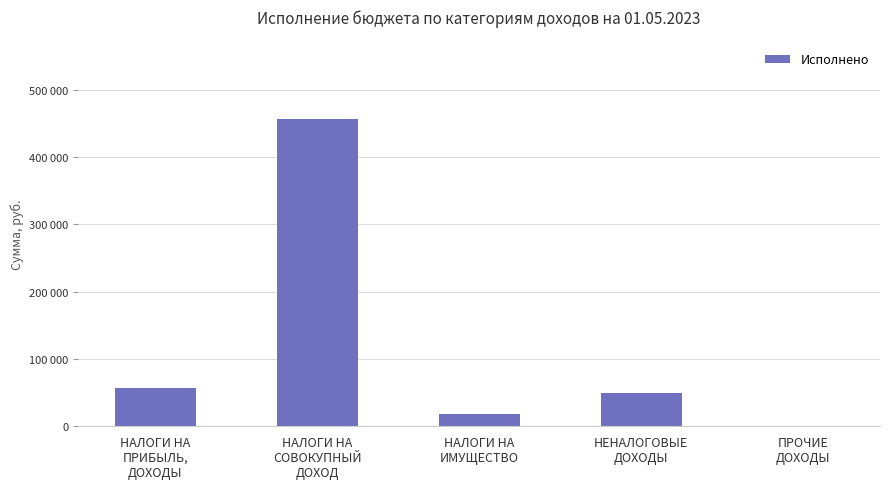

Does the chart contain any negative values?

No